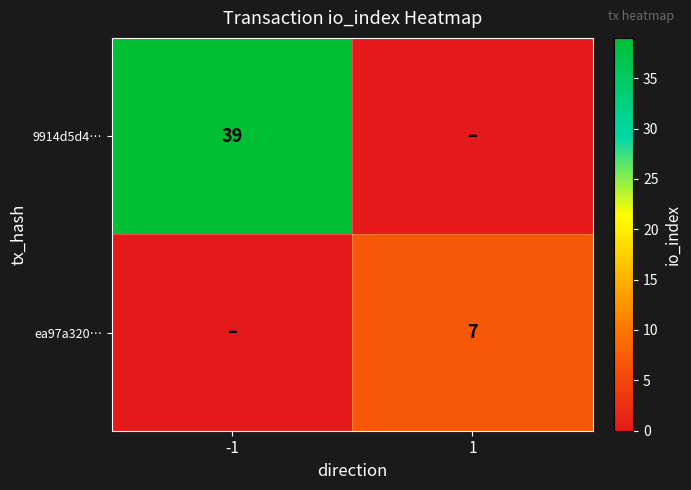

Is it true that ea97a320… equals 5 at 1?

False